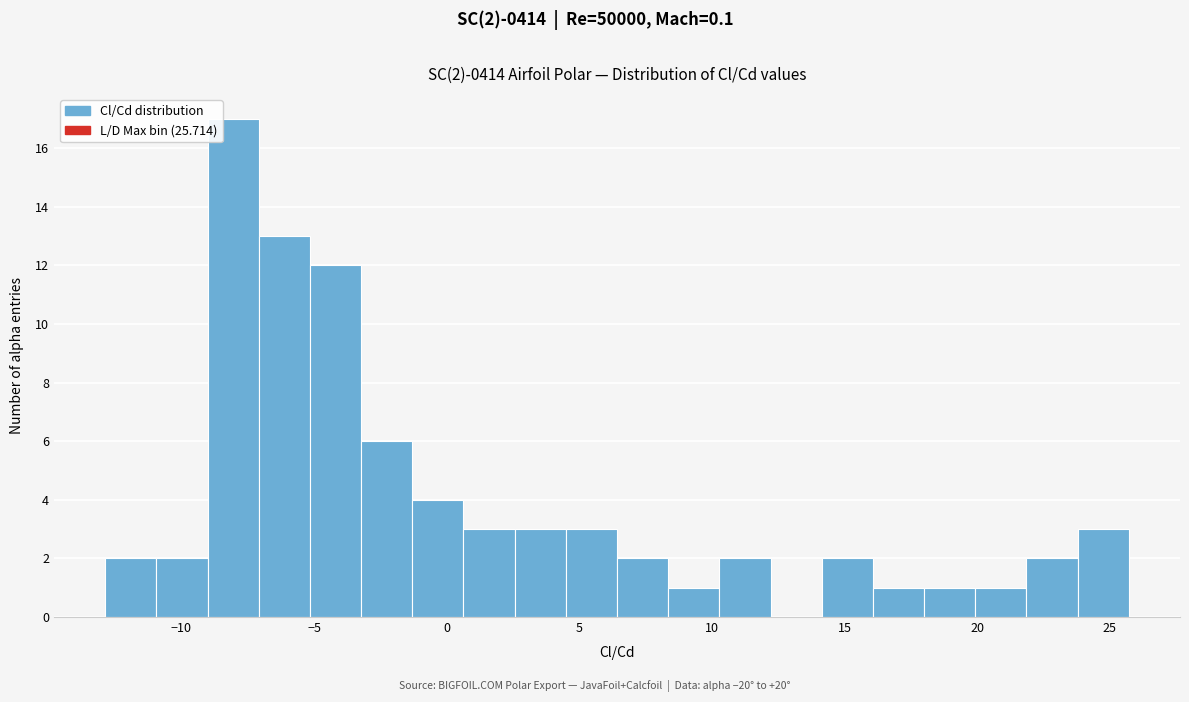

Read against the x-axis, roughly where is the centre of the tallest bar?

-8.0